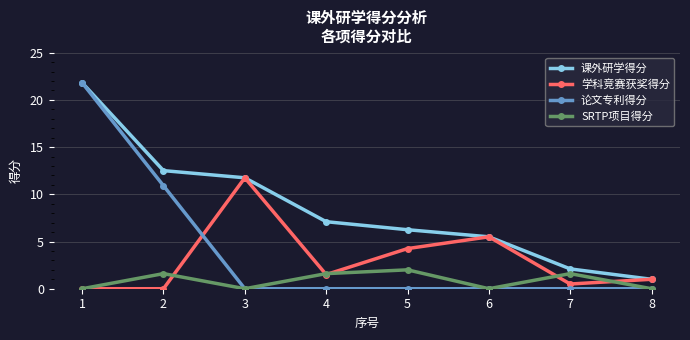

At how many categories does at least one series exceed 6?

5